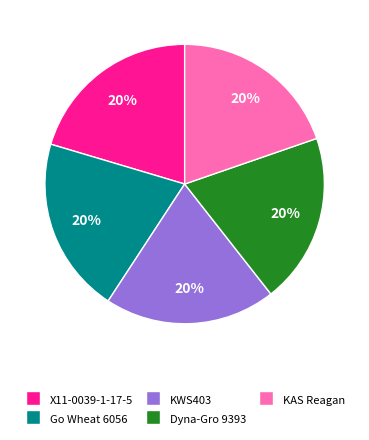

To the nearest percent, what is the combined percentage of Dyna-Gro 9393 and X11-0039-1-17-5?

40%